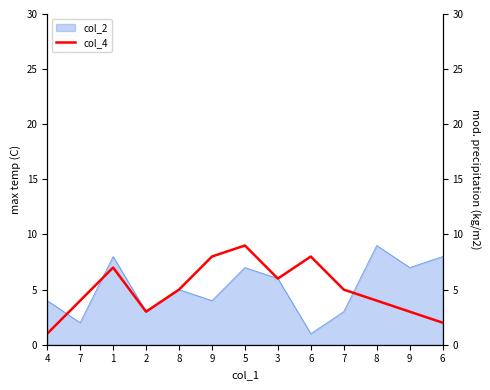

At which label is the value closest to 5?

8